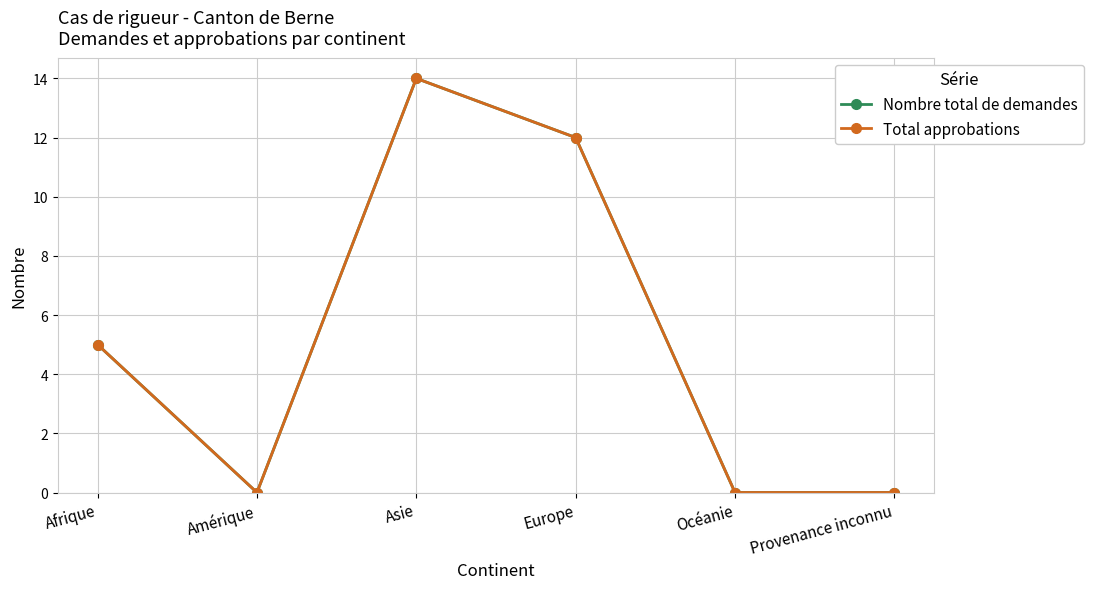

What is the difference between the Nombre total de demandes values at Asie and Amérique?

14